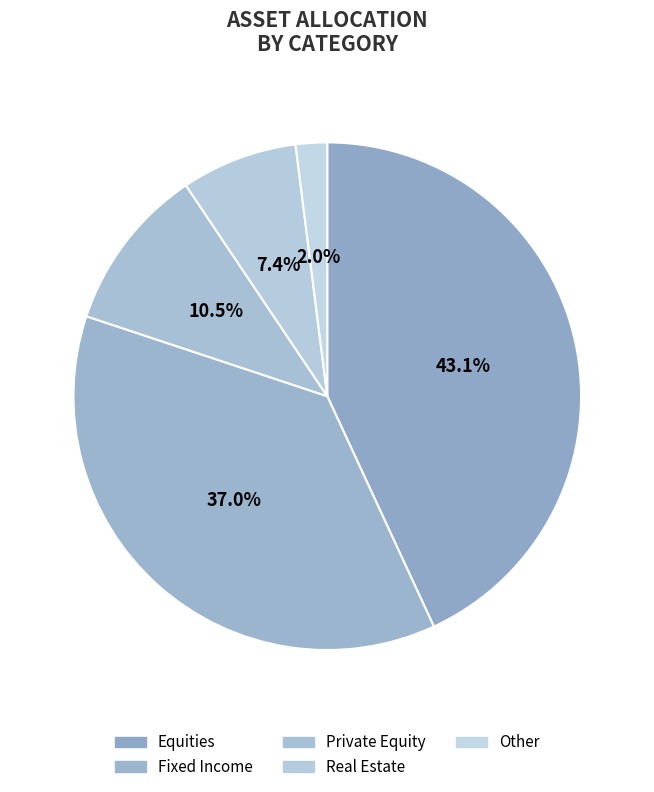

How many slices are in this pie chart?

5